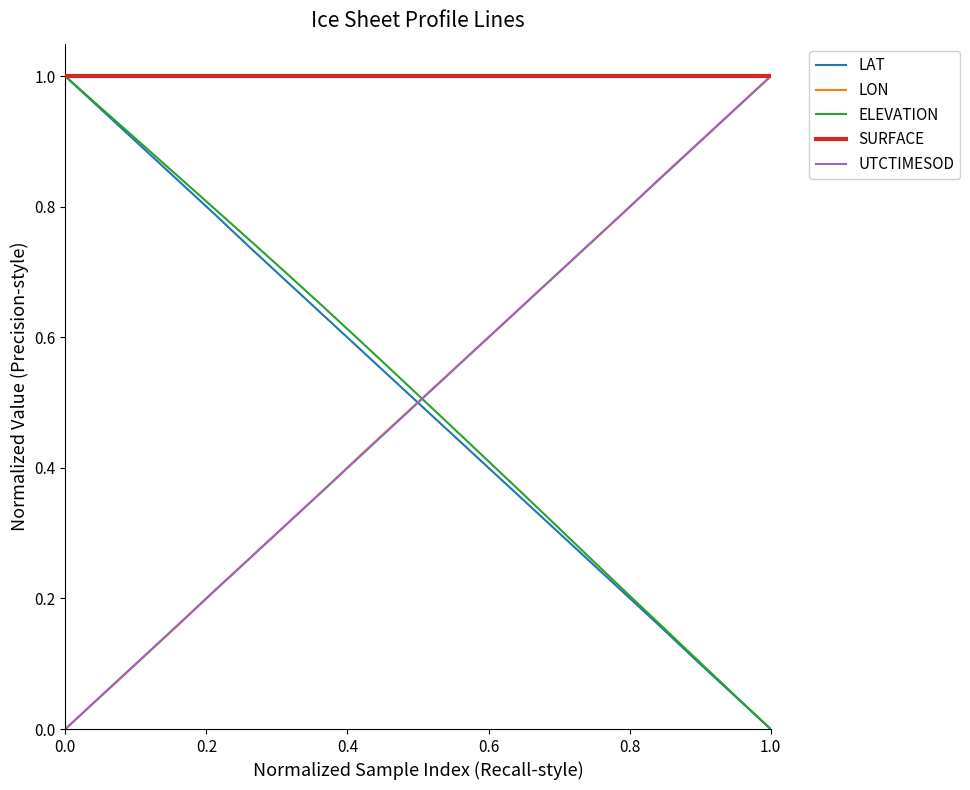

What is the greatest value displayed?

1.0